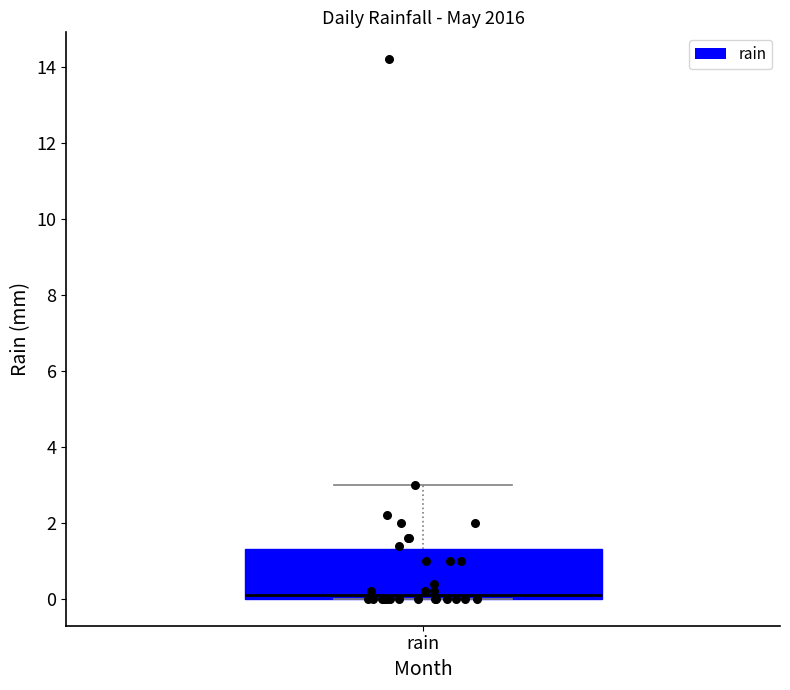

Read this box plot against the y-axis: the position of the median line, the range covered by the box, and the ends of both whiskers. The values are not printed on the chart, so give them approximately, as read against the axis.

median 0.2, box 0.0 to 1.4, whiskers 0.0 to 3.0